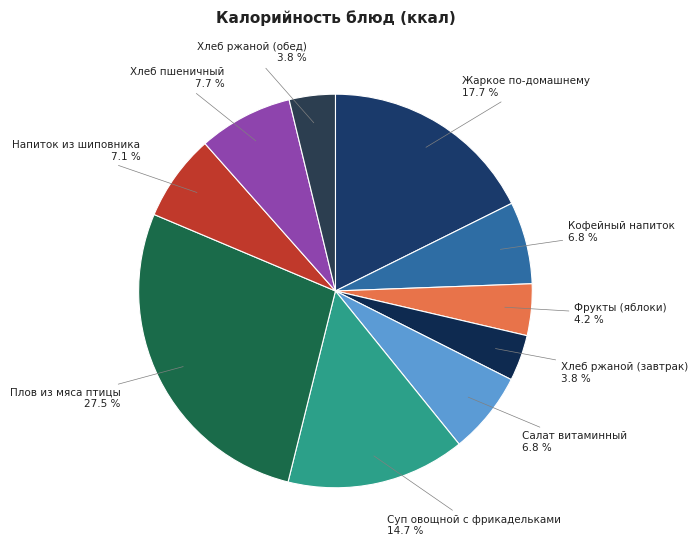

Which category has the biggest portion of the pie?

Плов из мяса птицы